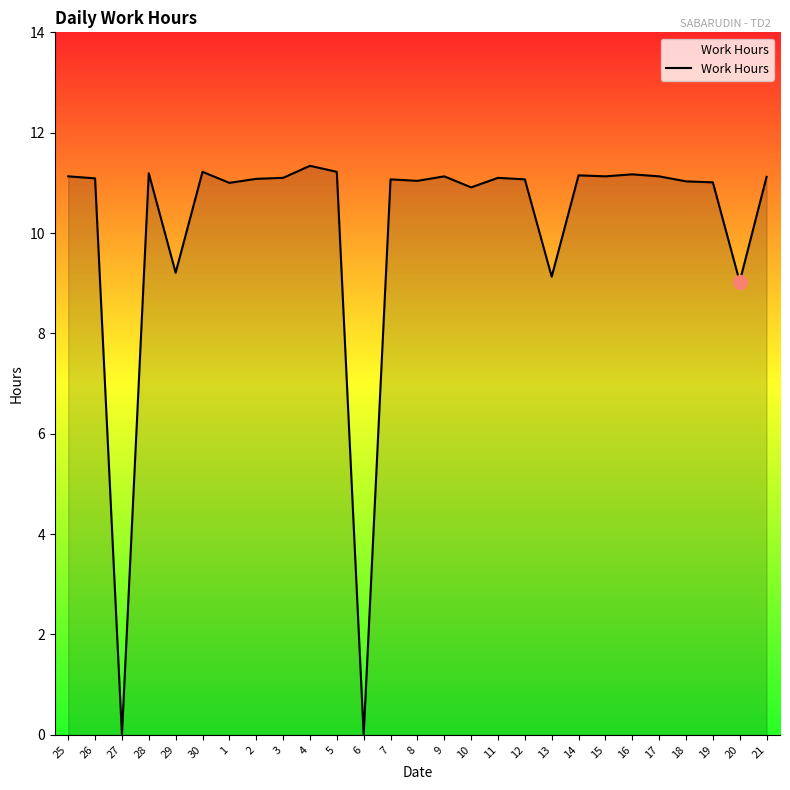

What is the change in value from 29 to 20?

-0.2